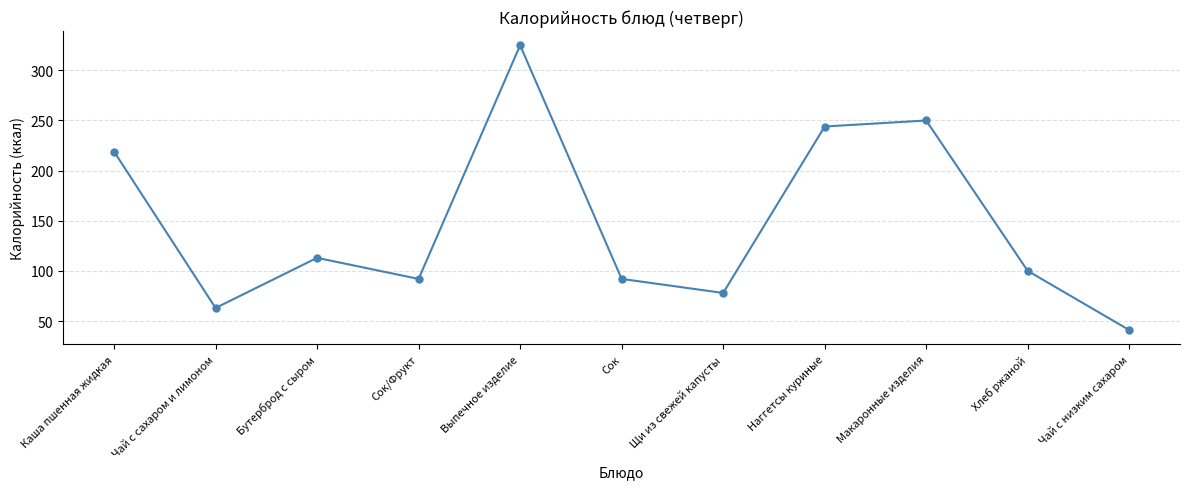

What is the approximate value at Чай с сахаром и лимоном, to the nearest 50?

50